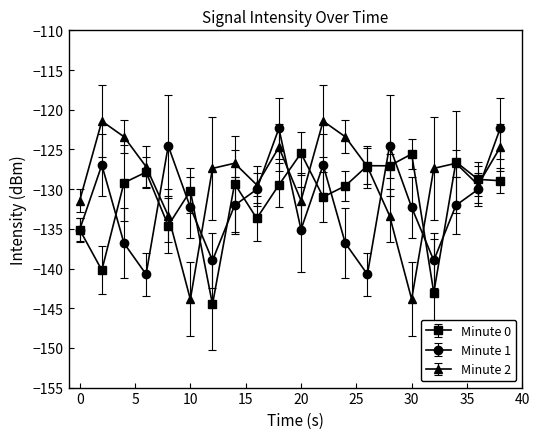

What is the greatest value displayed?

-121.4